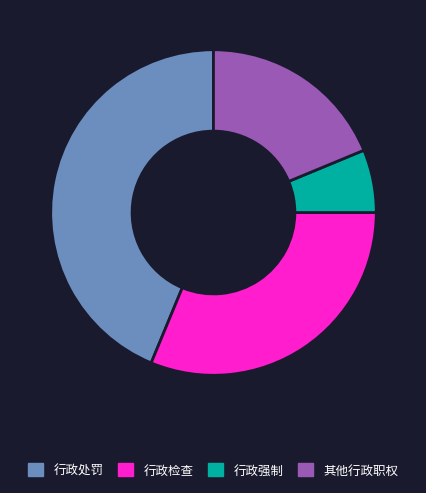

Rank the categories by value from lowest to highest.

行政强制, 其他行政职权, 行政检查, 行政处罚